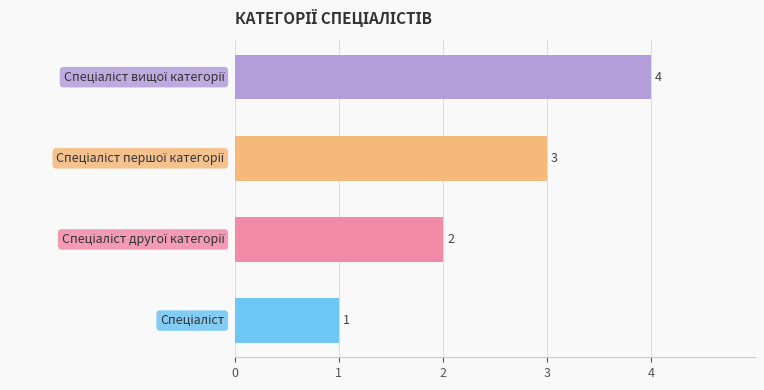

What is the minimum value shown in the chart?

1